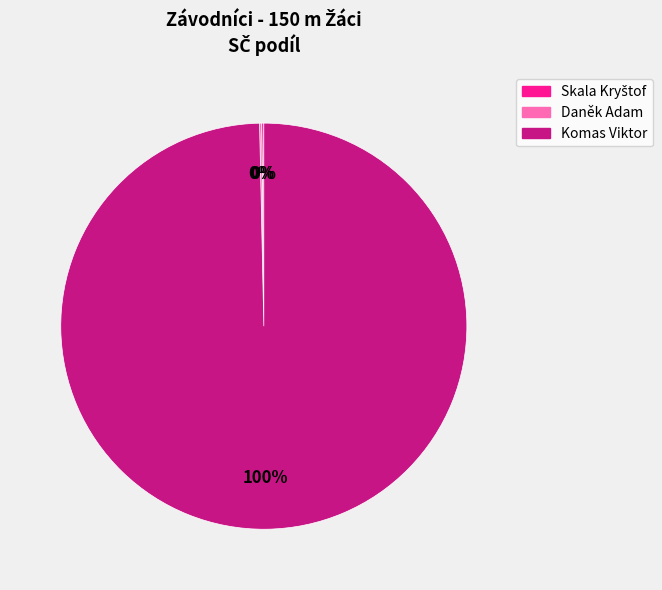

What percentage is the Komas Viktor slice, to the nearest percent?

100%